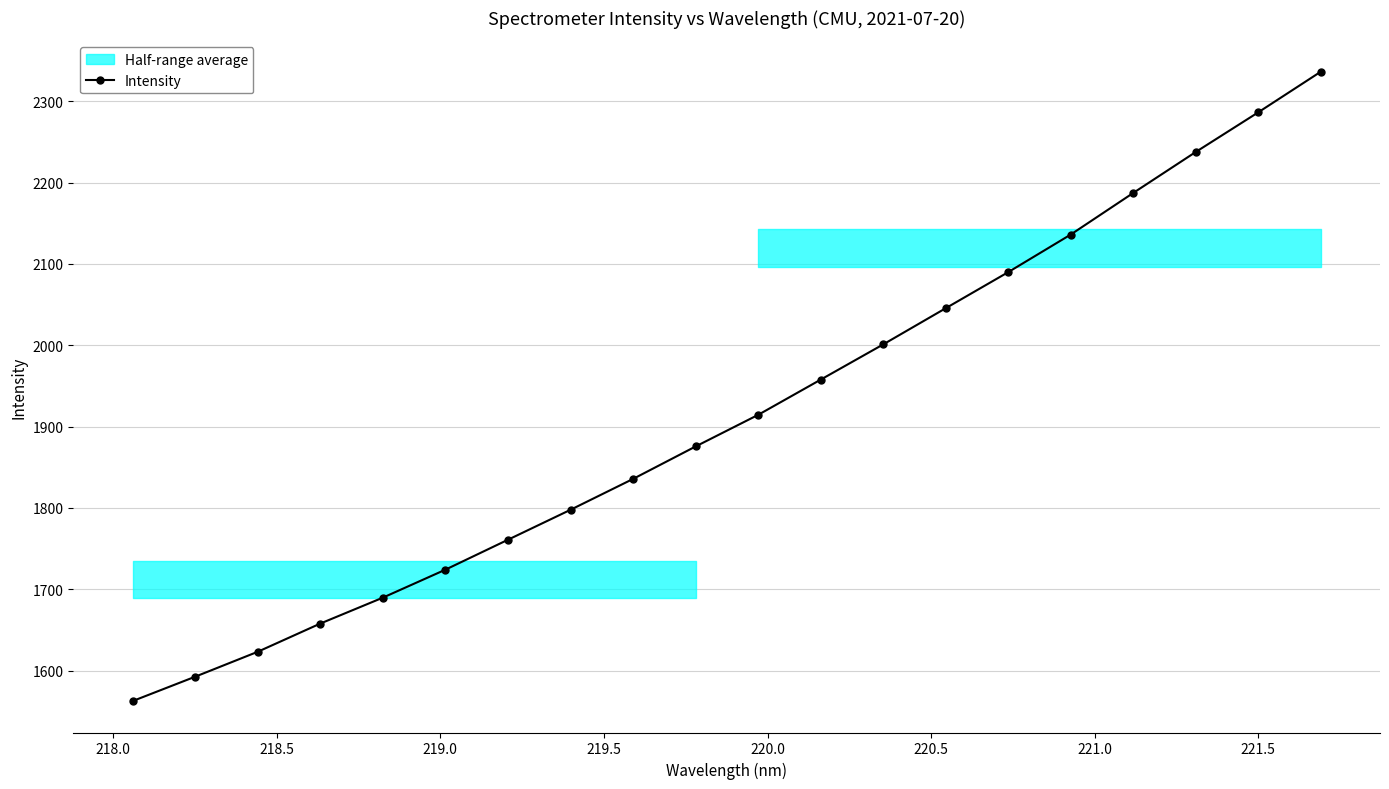

What is the value of the 5th point from the left?

1689.7